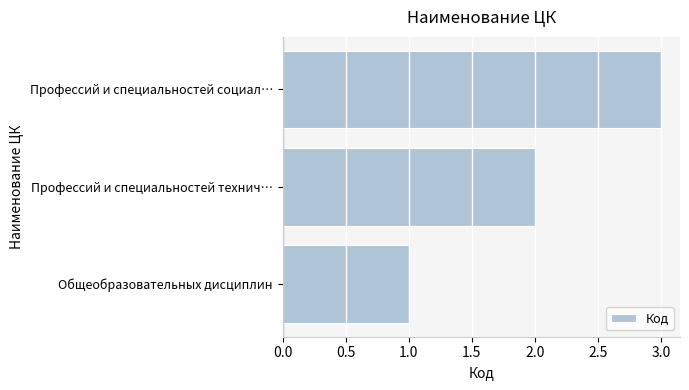

Rank the categories by value from highest to lowest.

Профессий и специальностей социал…, Профессий и специальностей технич…, Общеобразовательных дисциплин